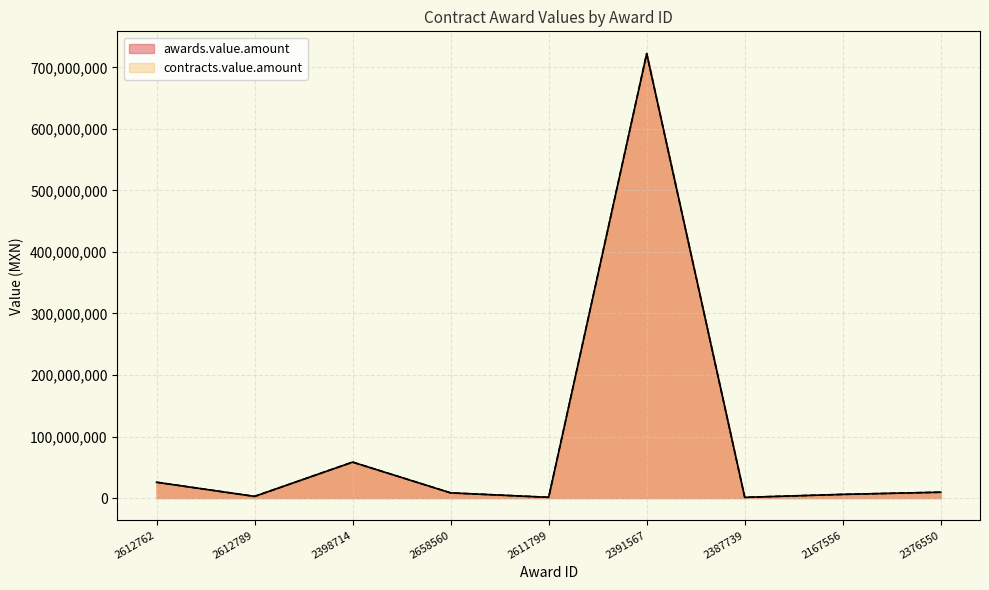

What is the difference between the maximum and minimum values in the awards.value.amount series?

721208454.0